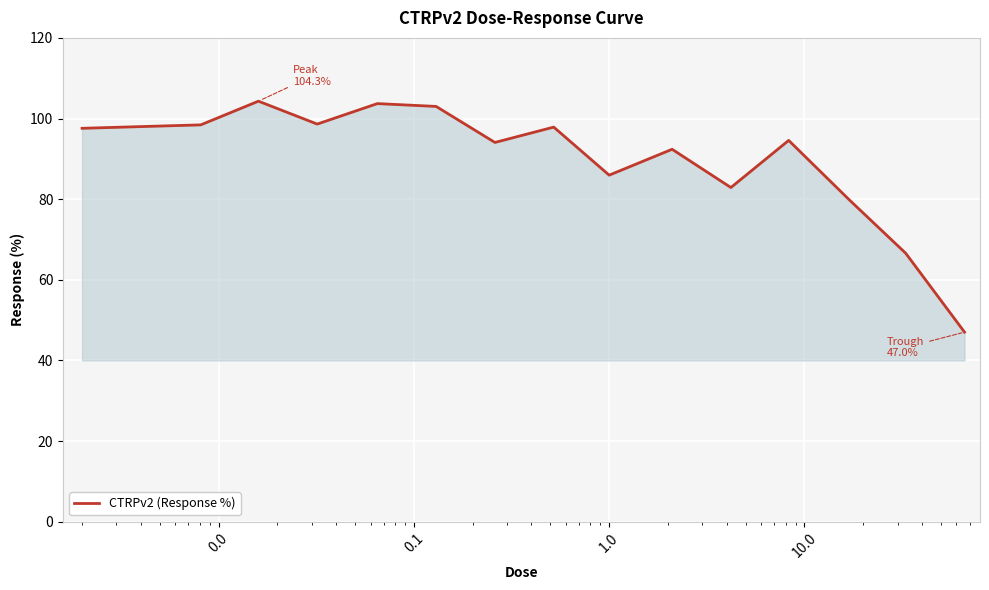

What is the smallest value displayed?

47.0